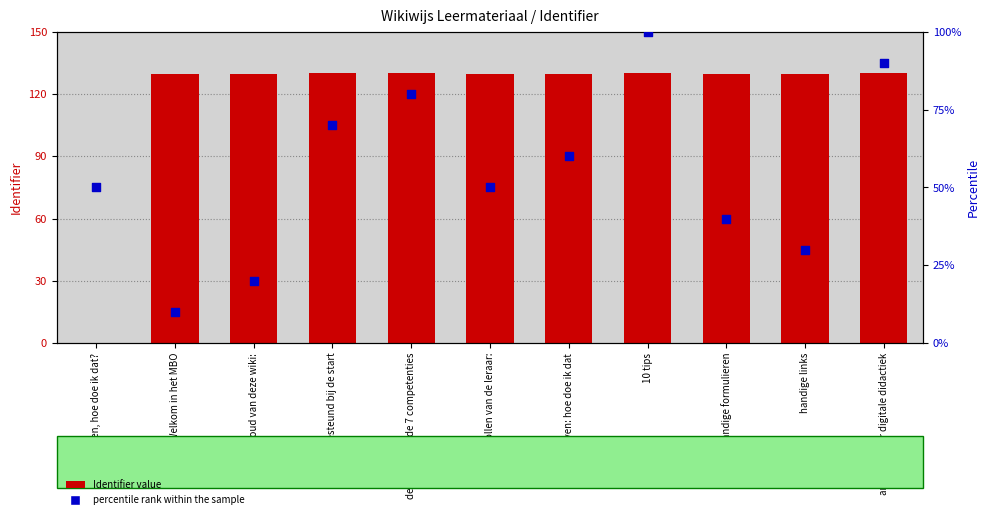

What are all the series names shown in the legend?

Identifier value, percentile rank within the sample